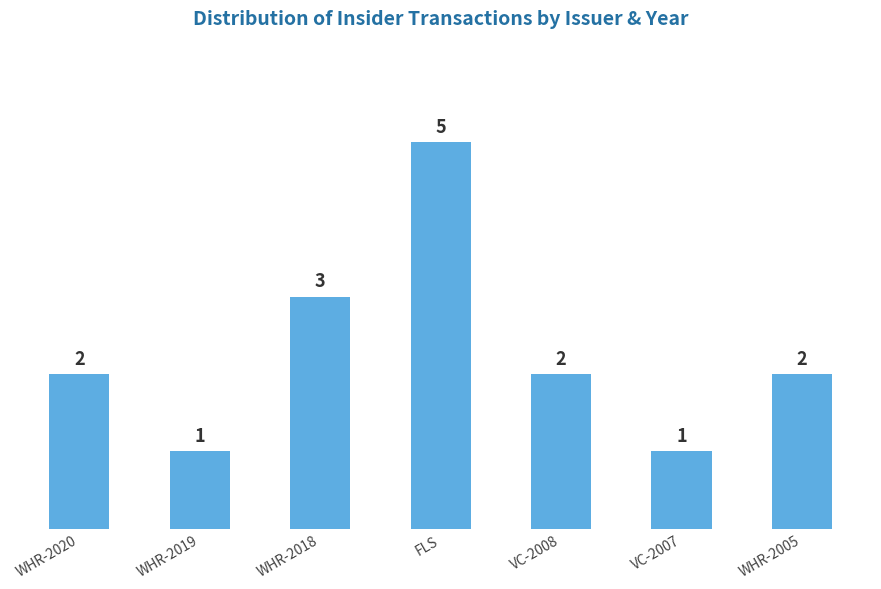

Approximately how many times larger is the value at FLS compared to WHR-2020?

2.5